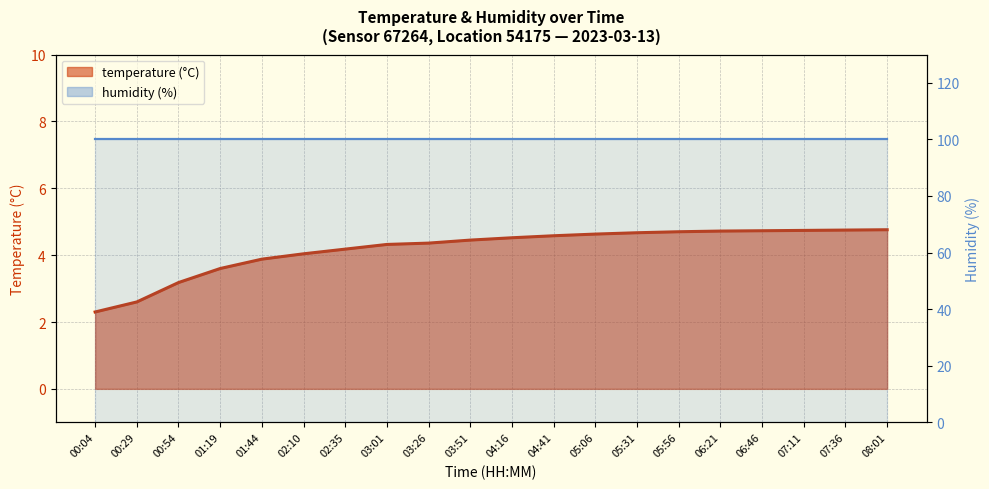

At which label does temperature (line) first exceed 4?

02:10